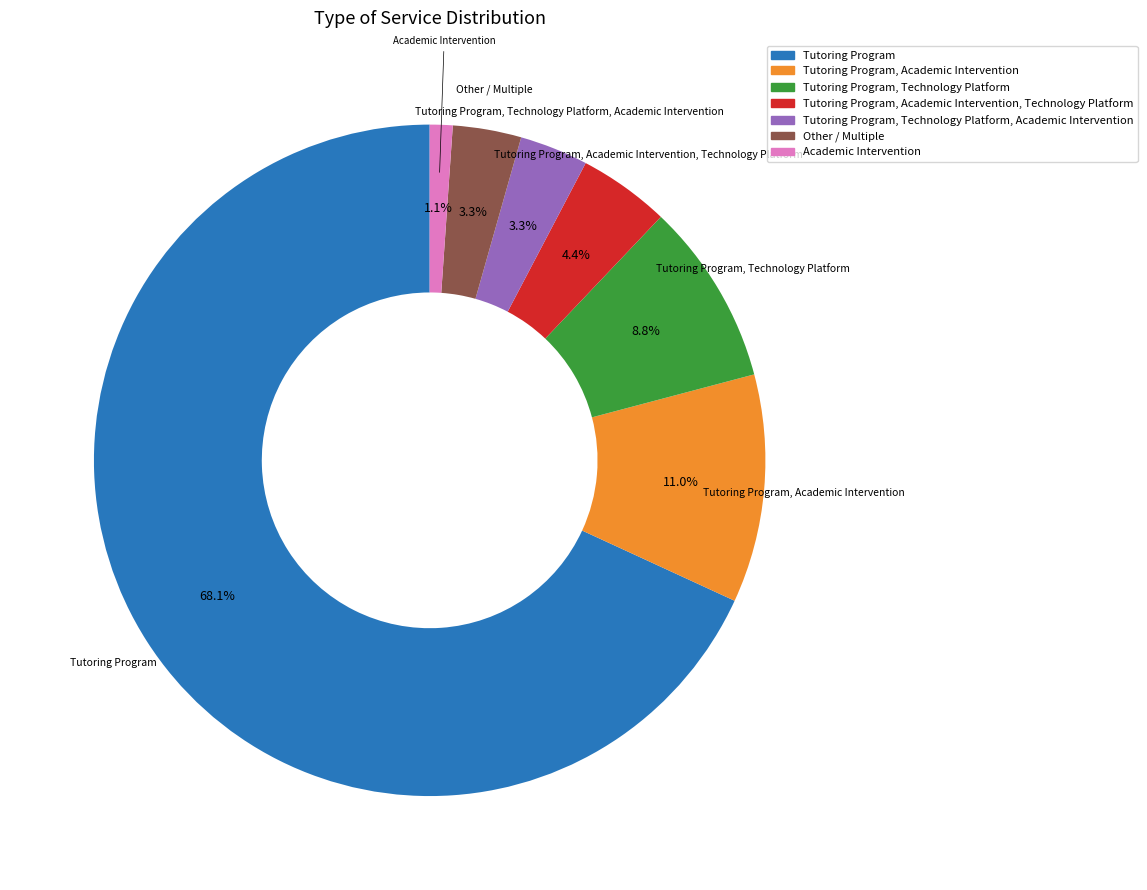

How many segments does this pie chart have?

7